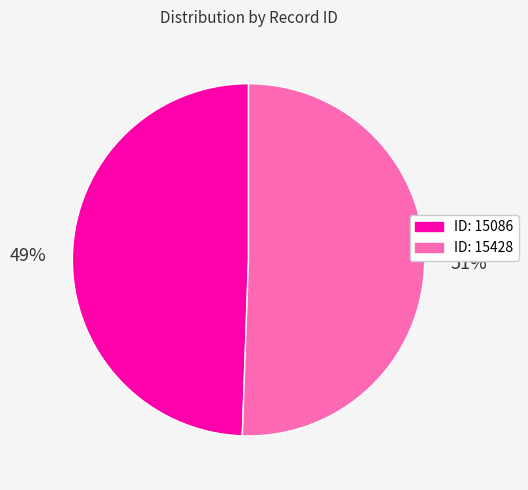

Is there any slice that represents more than half of the pie?

Yes